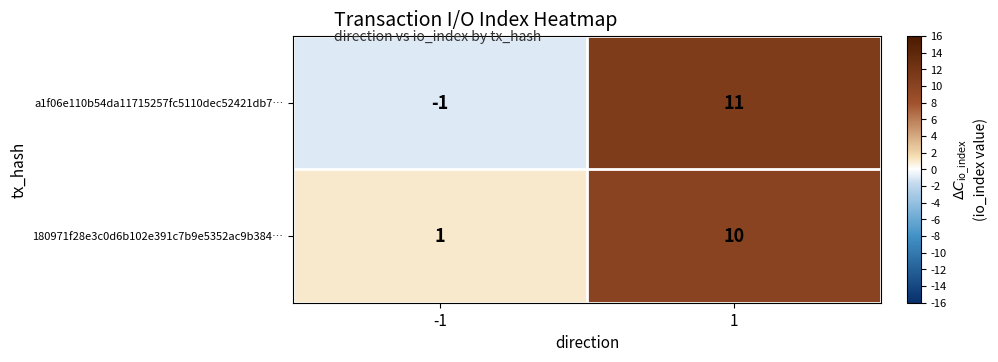

What is the difference between the highest and lowest values at 1?

1